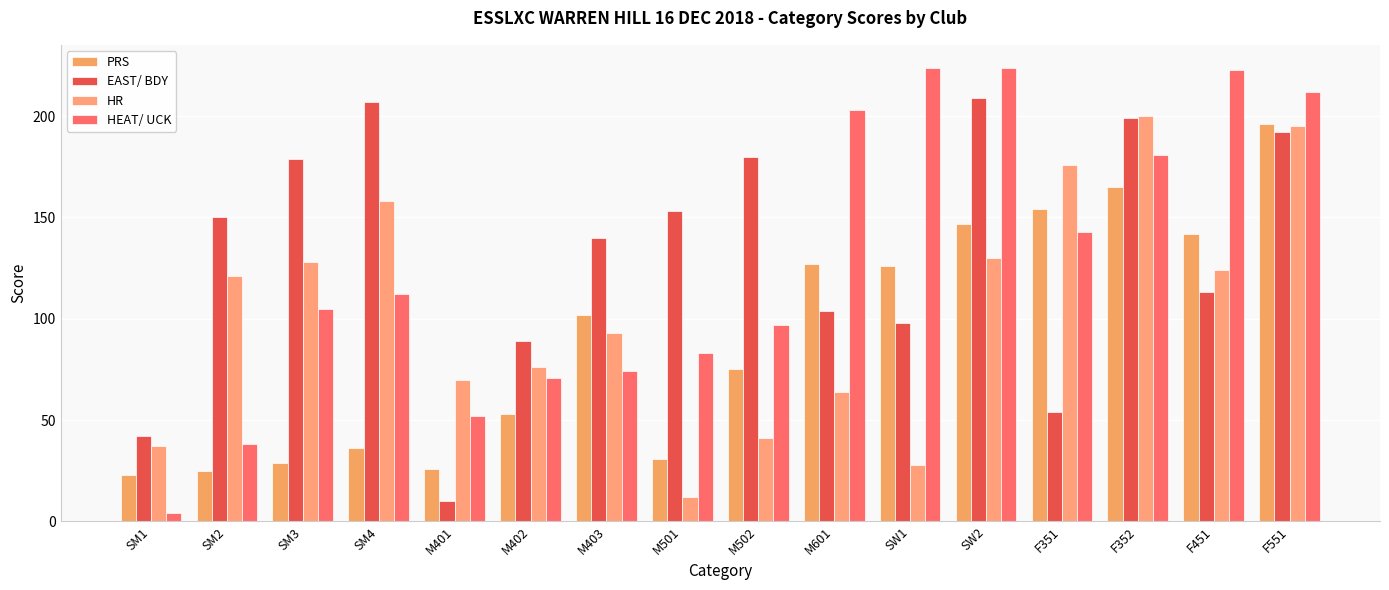

What is the sum of the EAST/ BDY values at SW1 and M502?

278